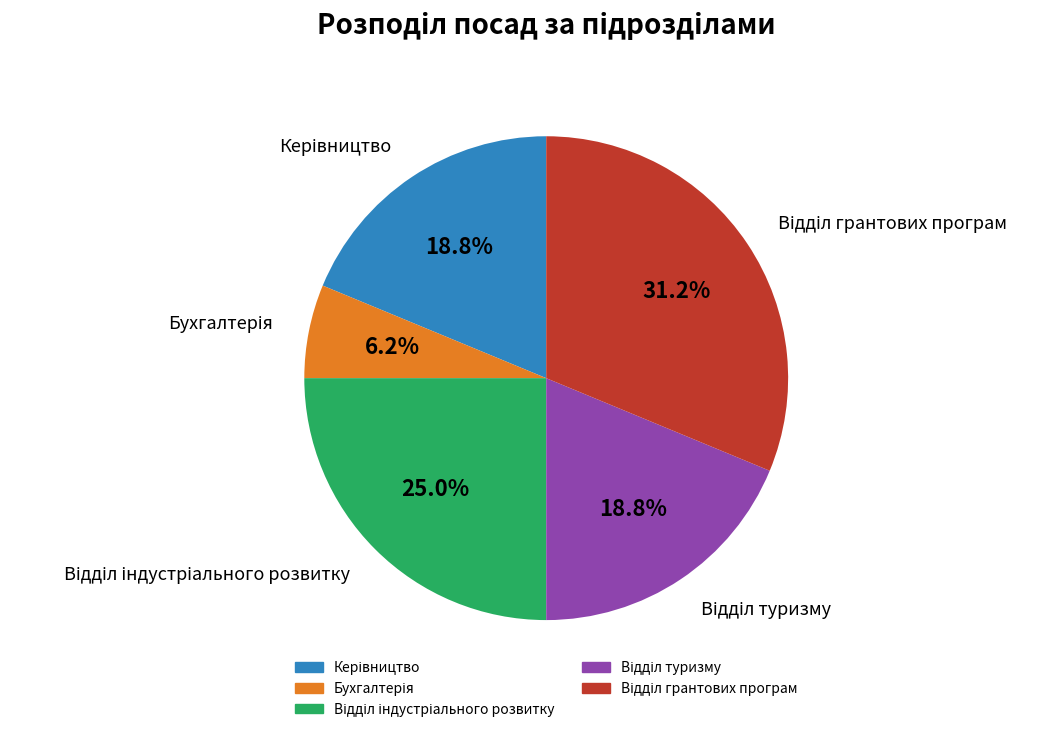

Is there any slice that represents more than half of the pie?

No